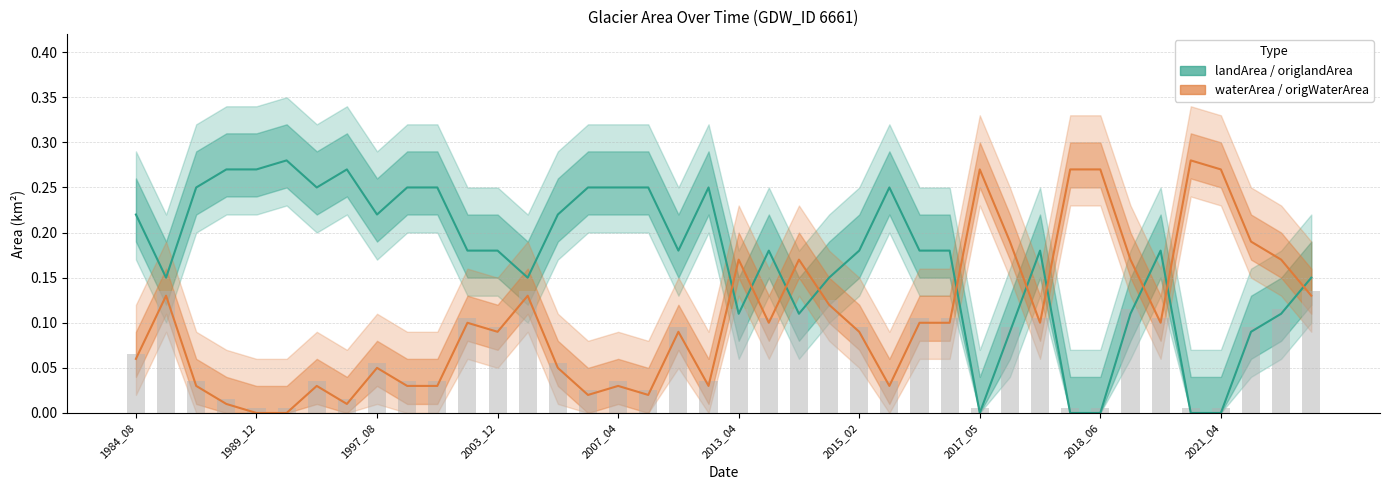

What is the spread (max minus min) of values at 31?

0.3